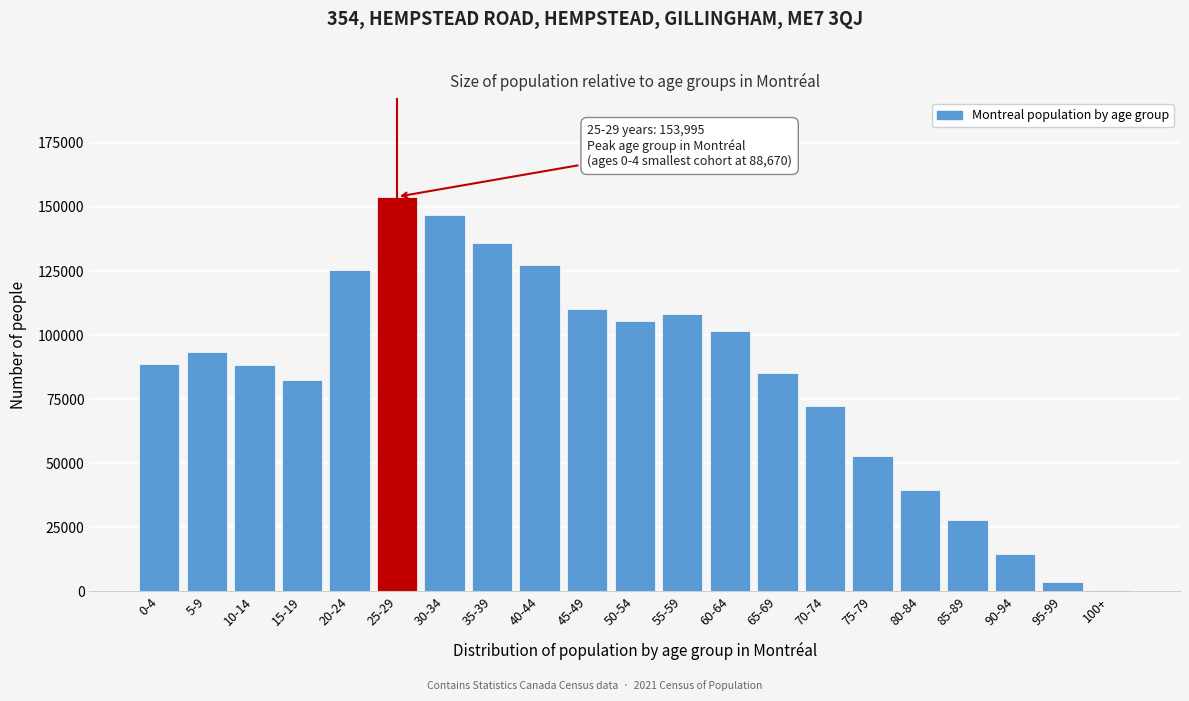

What is the change in value from 20-24 to 30-34?

+21620